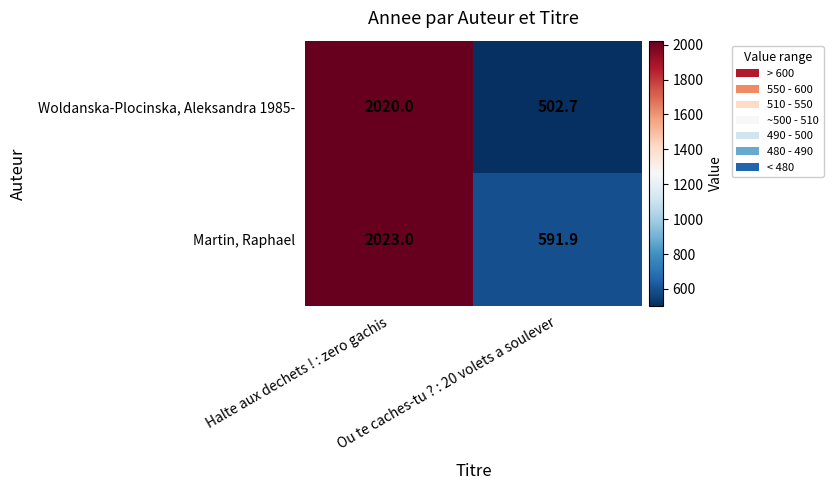

What is the approximate value of Woldanska-Plocinska, Aleksandra 1985- at Ou te caches-tu ? : 20 volets a soulever?

502.7